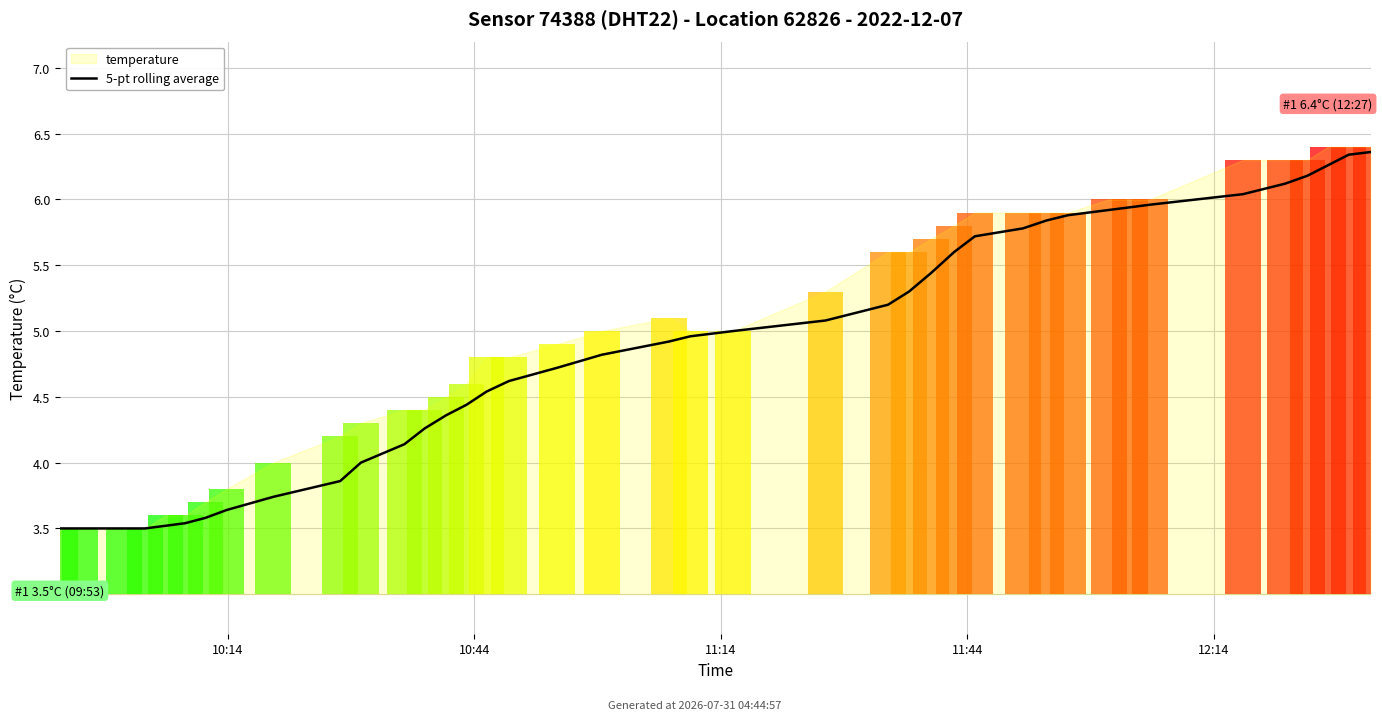

The chart shows a value of 2.7 at 11. True or false?

False